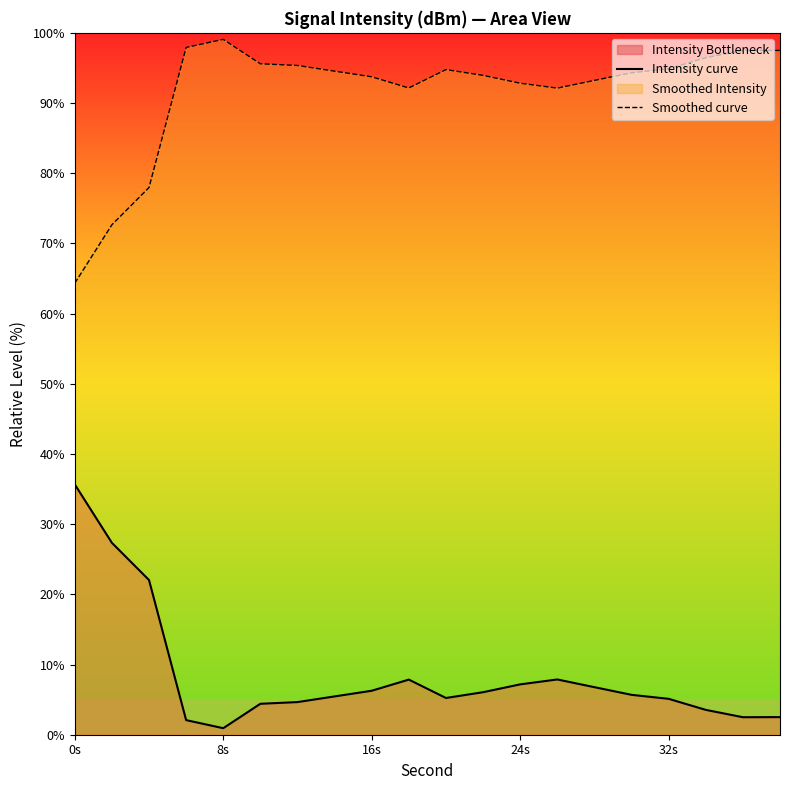

Reading left to right, what are all the values shown in this chart?

Intensity curve: 35.7	27.3	22.0	2.1	0.9	4.4	4.6	5.5	6.3	7.9	5.2	6.1	7.2	7.9	6.8	5.7	5.1	3.5	2.5	2.5
Smoothed curve: 64.3	72.7	78.0	97.9	99.1	95.6	95.4	94.5	93.7	92.1	94.8	93.9	92.8	92.1	93.2	94.3	94.9	96.5	97.5	97.5